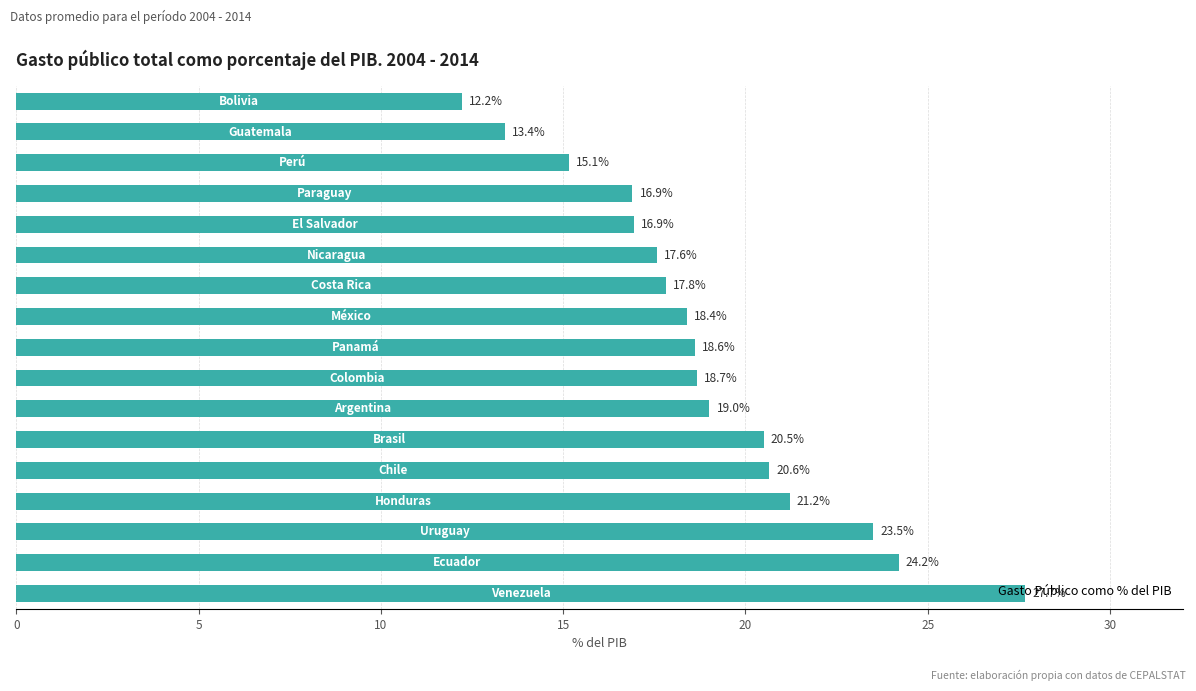

What is the difference between the maximum and second lowest values?

14.3